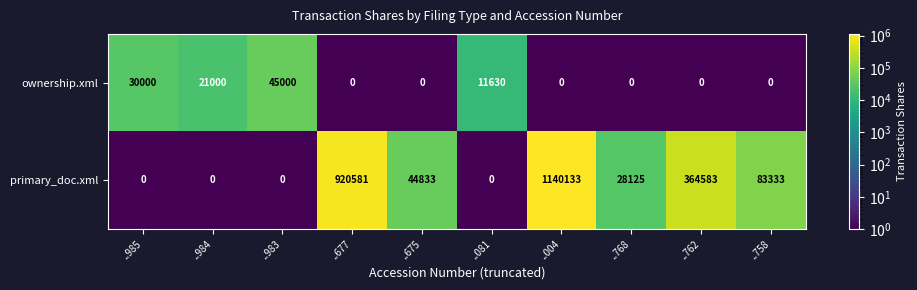

What is the total value across all series at ..762?

364583